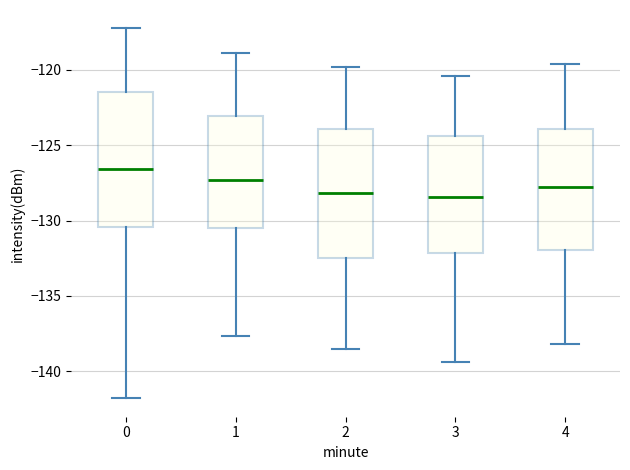

Reading left to right, read every box against the y-axis: the position of its median line, the range the box covers, and the ends of its whiskers. The values are not printed on the chart, so give them approximately, as read against the axis.

0: median -126.5, box -130.5 to -121.5, whiskers -142.0 to -117.5
1: median -127.5, box -130.5 to -123.0, whiskers -137.5 to -119.0
2: median -128.0, box -132.5 to -124.0, whiskers -138.5 to -120.0
3: median -128.5, box -132.0 to -124.5, whiskers -139.5 to -120.5
4: median -127.5, box -132.0 to -124.0, whiskers -138.0 to -119.5